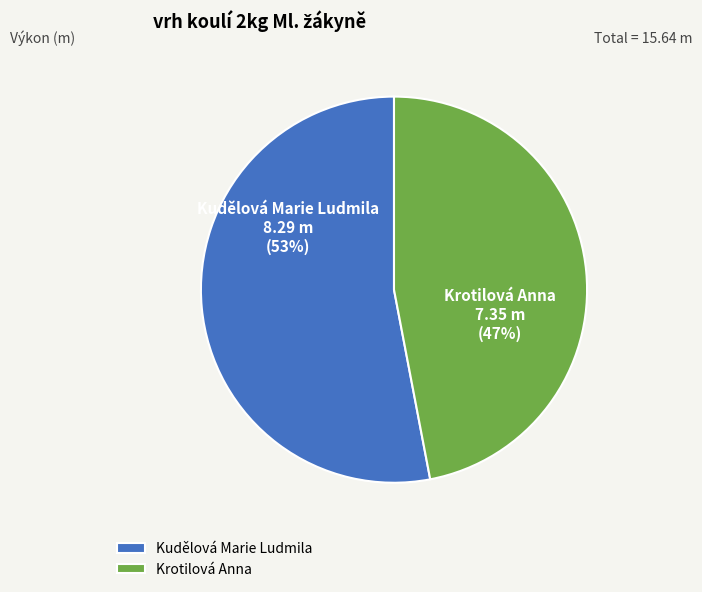

To the nearest percent, what is the average slice percentage?

50%